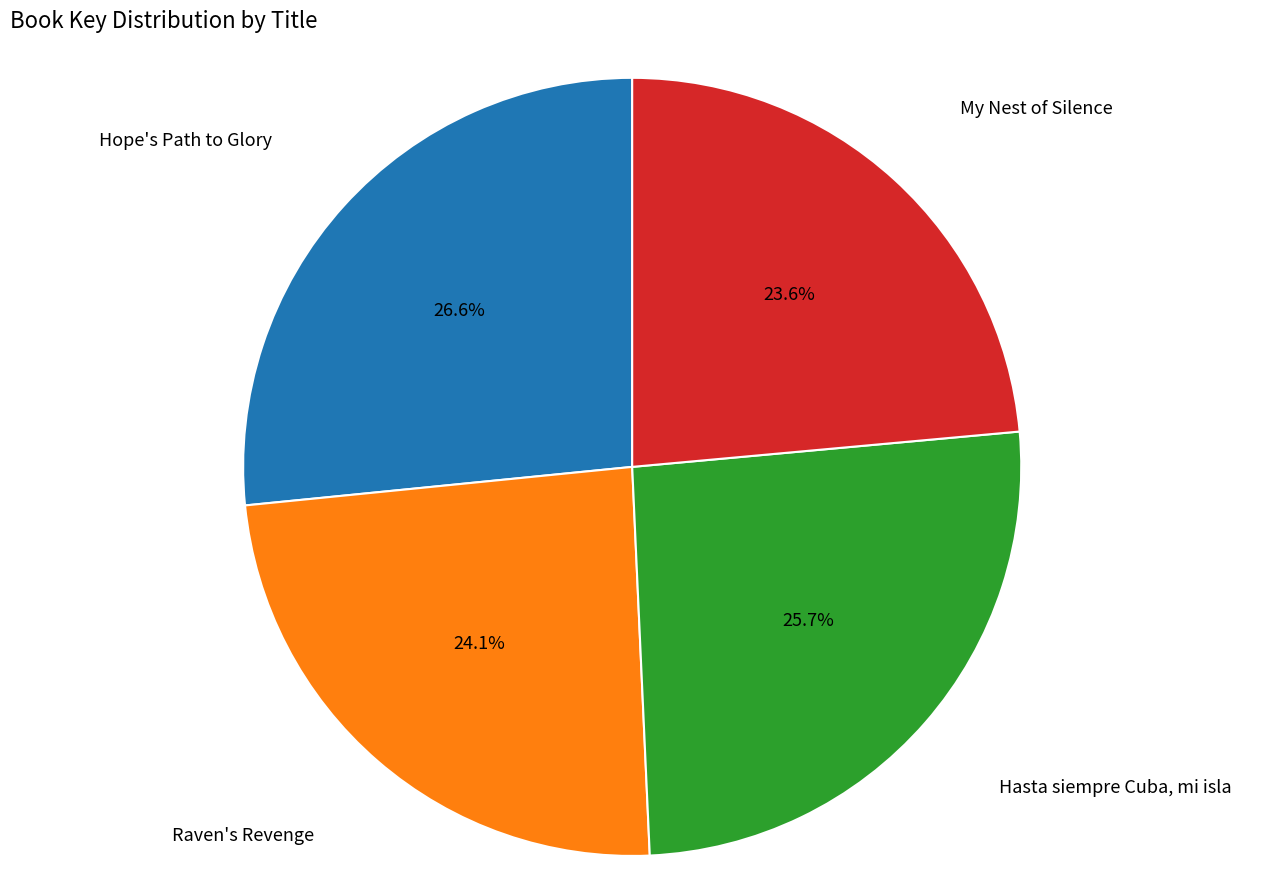

Is there a majority slice in this chart?

No